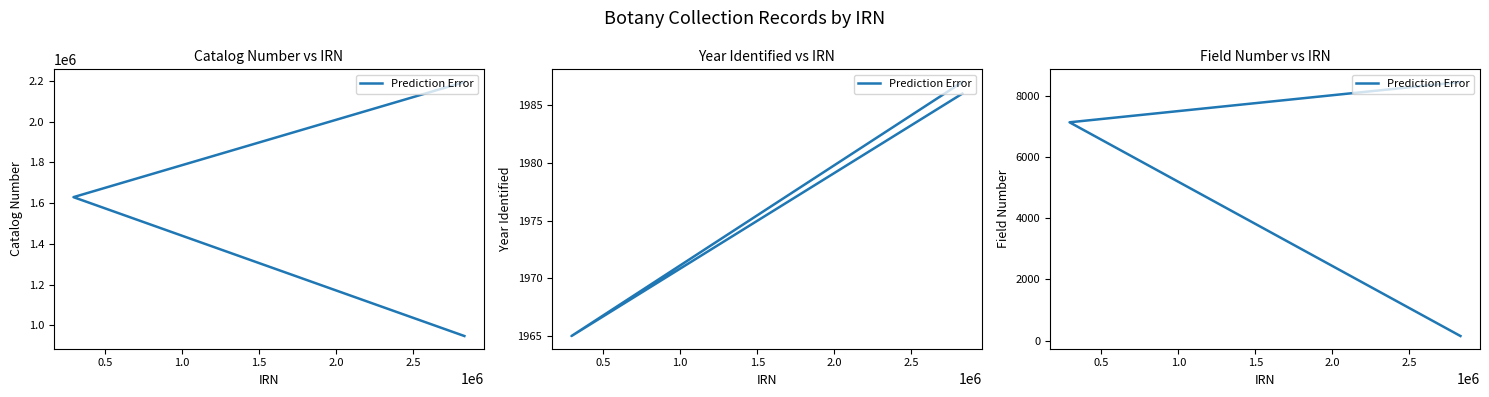

What is the value of the 3rd point from the left?

8463